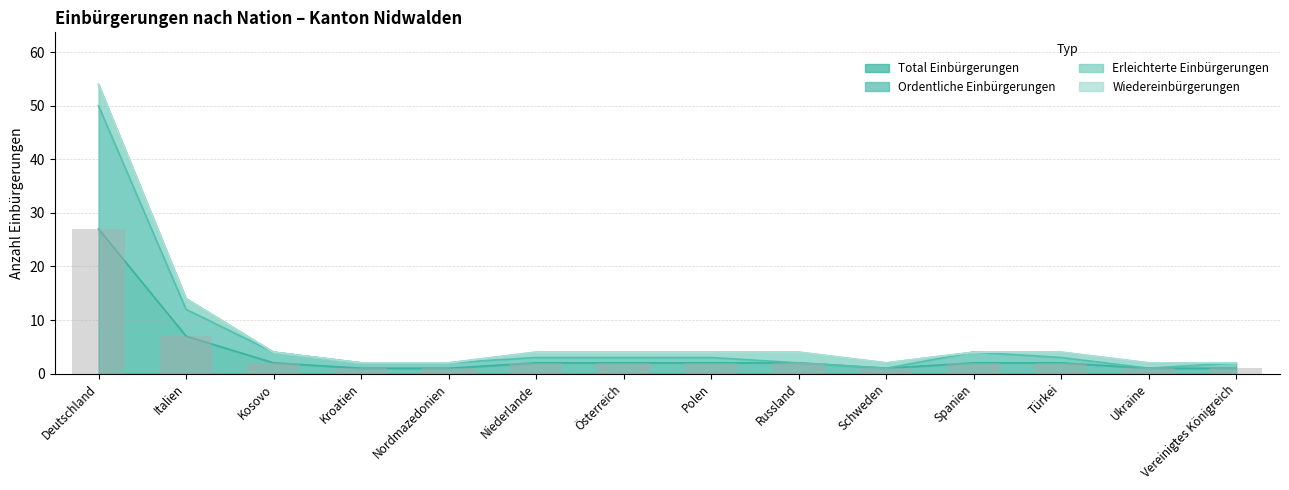

What is the maximum value shown in the chart?

50